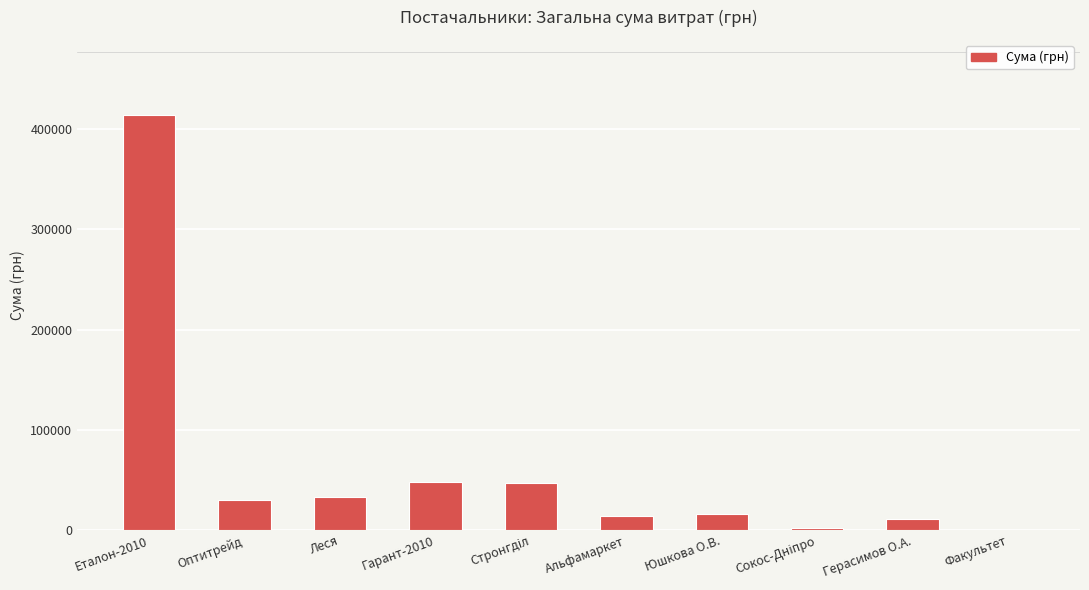

True or false: the data shows 33289.2 at Леся.

True